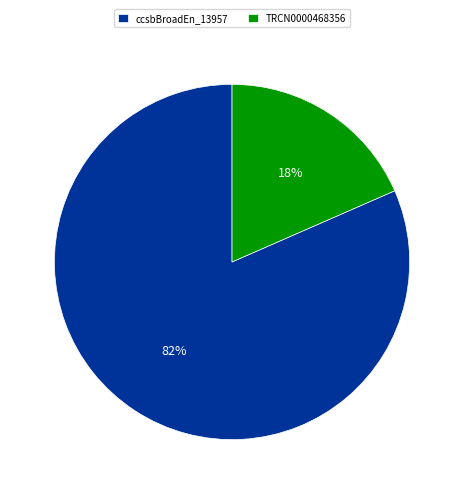

To the nearest percent, what is the average slice percentage?

50%